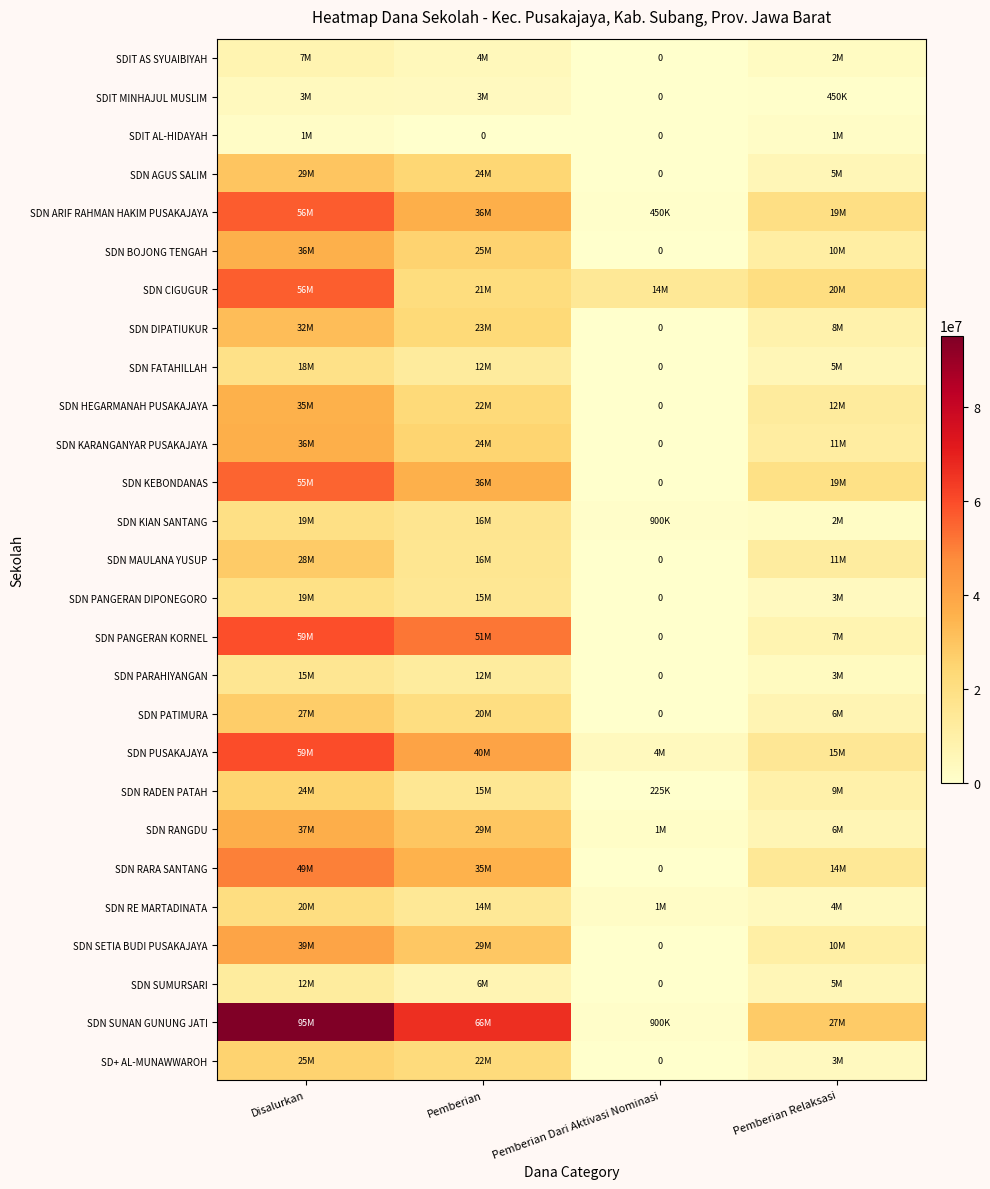

How many data points in SDN PARAHIYANGAN are less than 12600000?

2